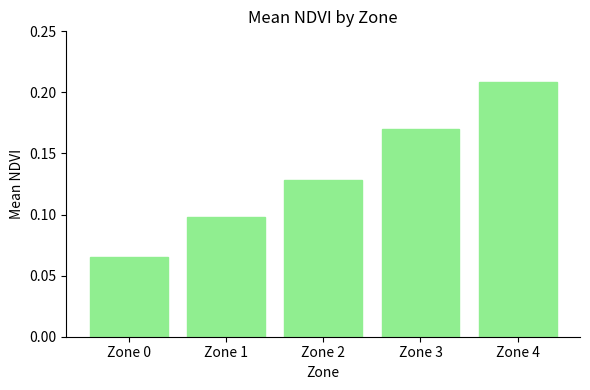

List the labels in order of value, largest first.

Zone 4, Zone 3, Zone 2, Zone 1, Zone 0